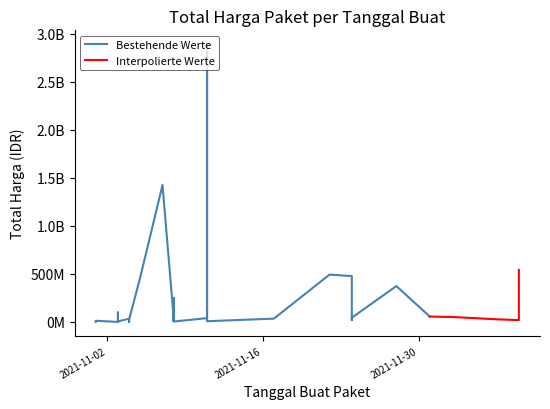

What is the ratio of the value at 2021-12-07 to the value at 2021-11-03?

5.9